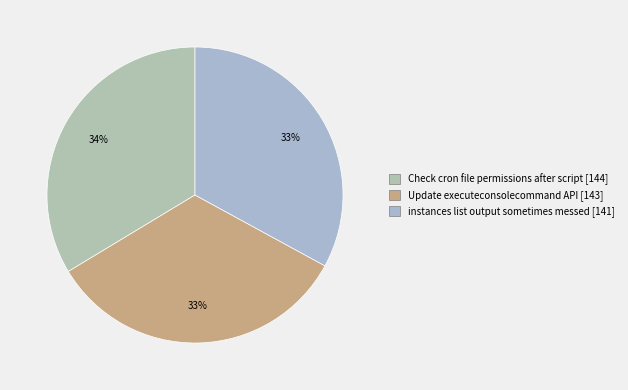

How many segments does this pie chart have?

3